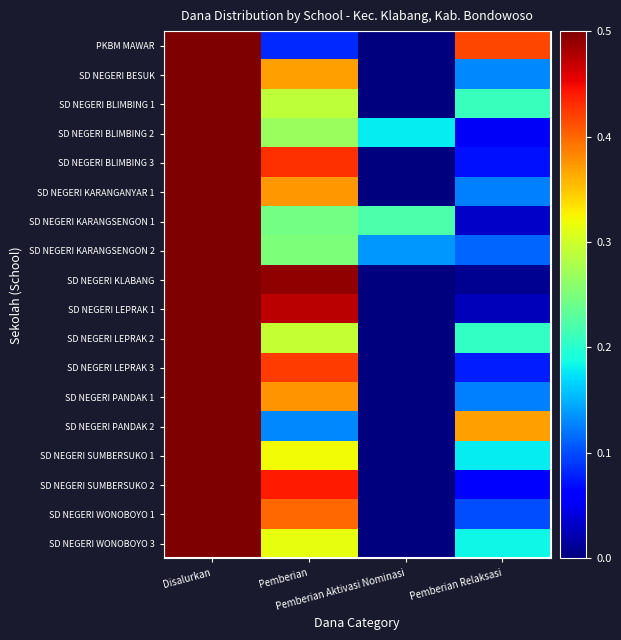

How many values in the PKBM MAWAR series exceed 0?

3